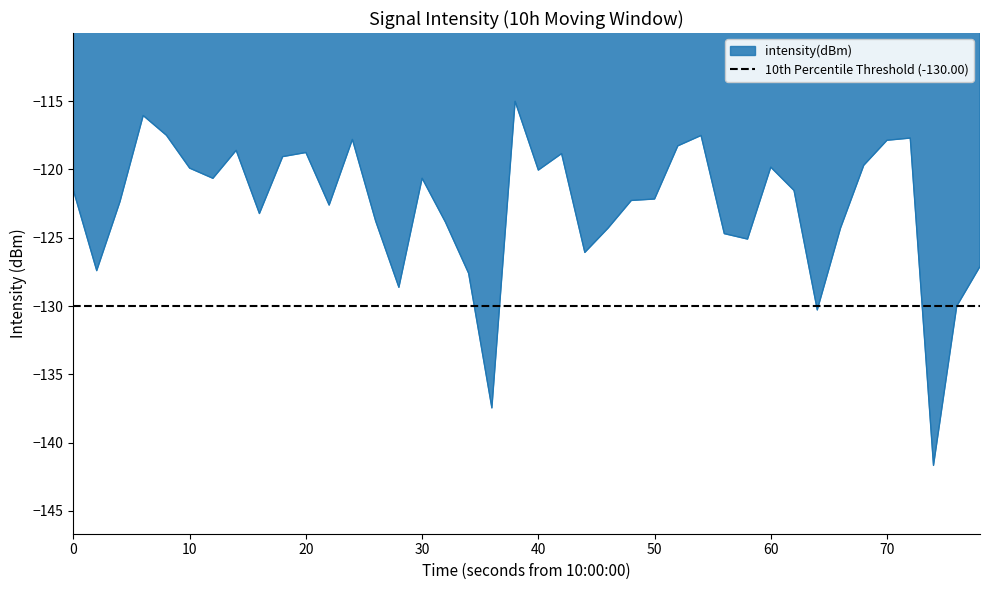

The value of intensity(dBm) at 60 is -119.8. True or false?

True